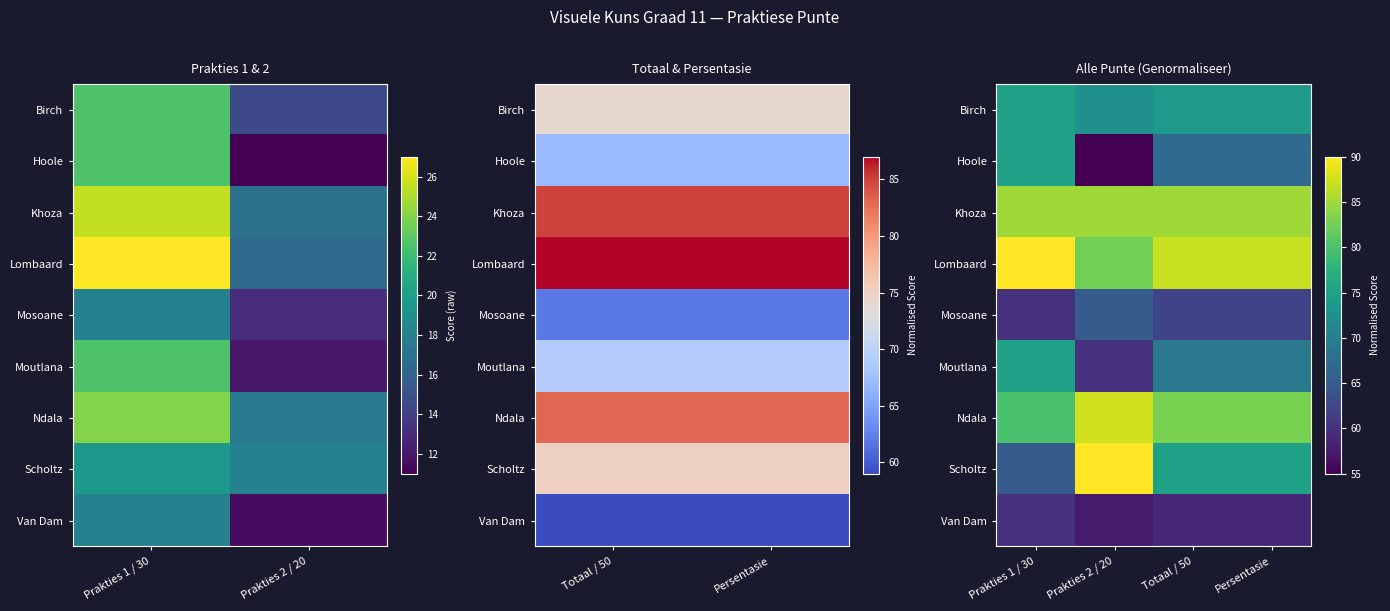

What is the spread (max minus min) of values at Prakties 1 / 30?

30.0